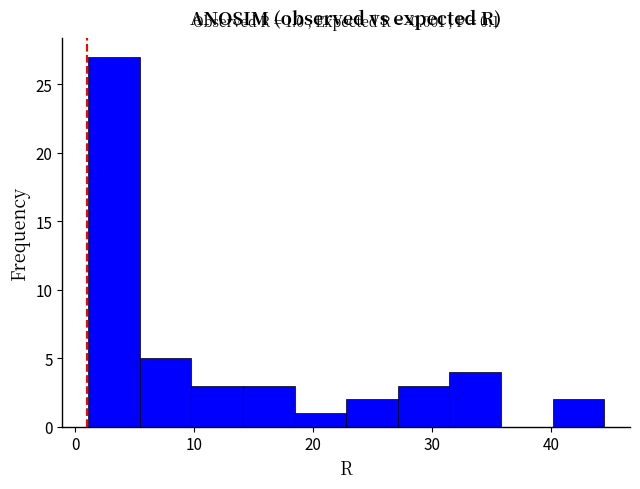

Which range on the x-axis has the tallest bar?

1 to 5